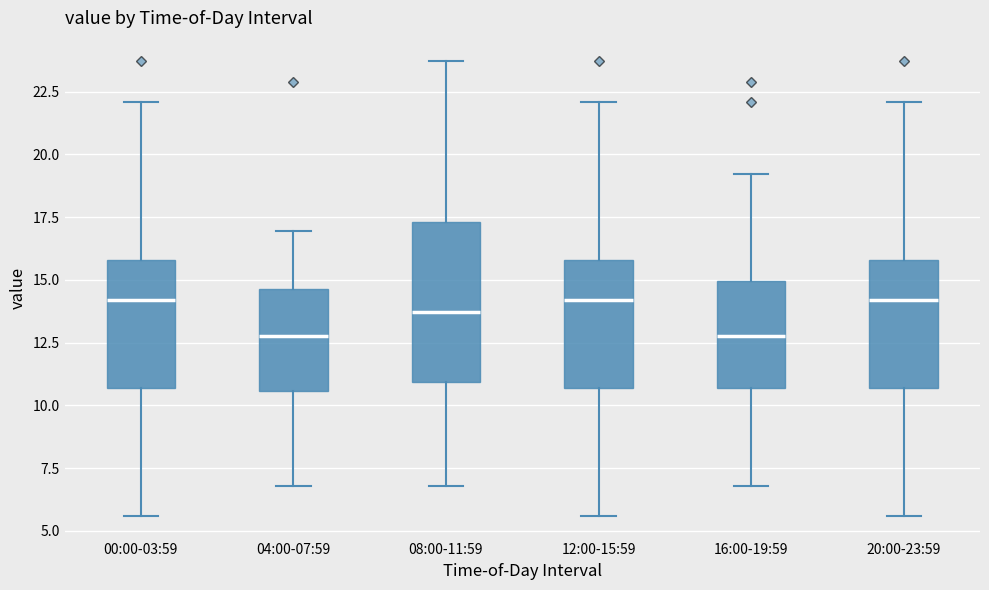

Reading left to right, read every box against the y-axis: the position of its median line, the range the box covers, and the ends of its whiskers. The values are not printed on the chart, so give them approximately, as read against the axis.

00:00-03:59: median 14.0, box 10.5 to 16.0, whiskers 5.5 to 22.0
04:00-07:59: median 13.0, box 10.5 to 14.5, whiskers 7.0 to 17.0
08:00-11:59: median 13.5, box 11.0 to 17.5, whiskers 7.0 to 23.5
12:00-15:59: median 14.0, box 10.5 to 16.0, whiskers 5.5 to 22.0
16:00-19:59: median 13.0, box 10.5 to 15.0, whiskers 7.0 to 19.0
20:00-23:59: median 14.0, box 10.5 to 16.0, whiskers 5.5 to 22.0